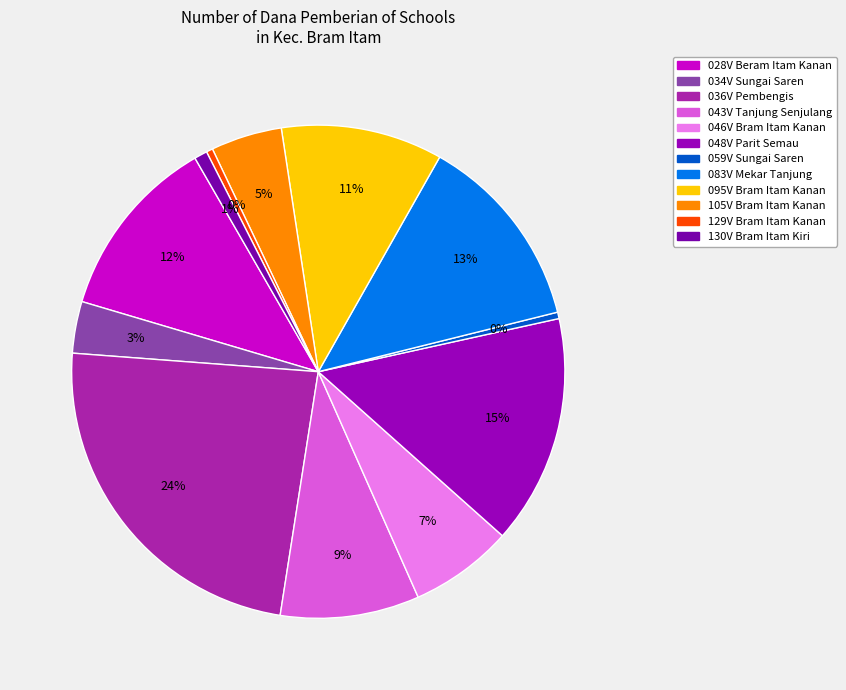

How many slices are in this pie chart?

12